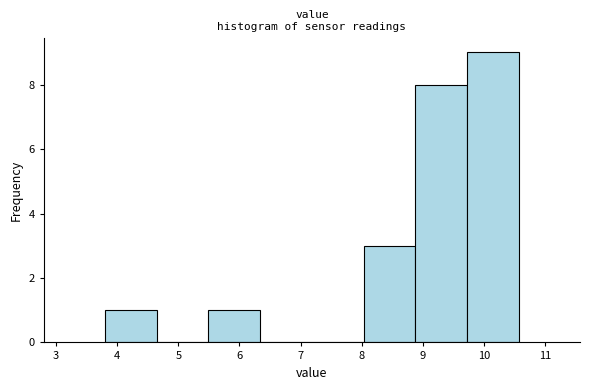

Reading left to right, list every bar in this chart as the range it spans on the x-axis followed by its height. Neither the bar edges nor the heights are printed on the chart, so give them approximately, as read against the axes.

3.8 to 4.6: 1
4.6 to 5.5: 0
5.5 to 6.3: 1
6.3 to 7.2: 0
7.2 to 8.0: 0
8.0 to 8.9: 3
8.9 to 9.7: 8
9.7 to 10.6: 9